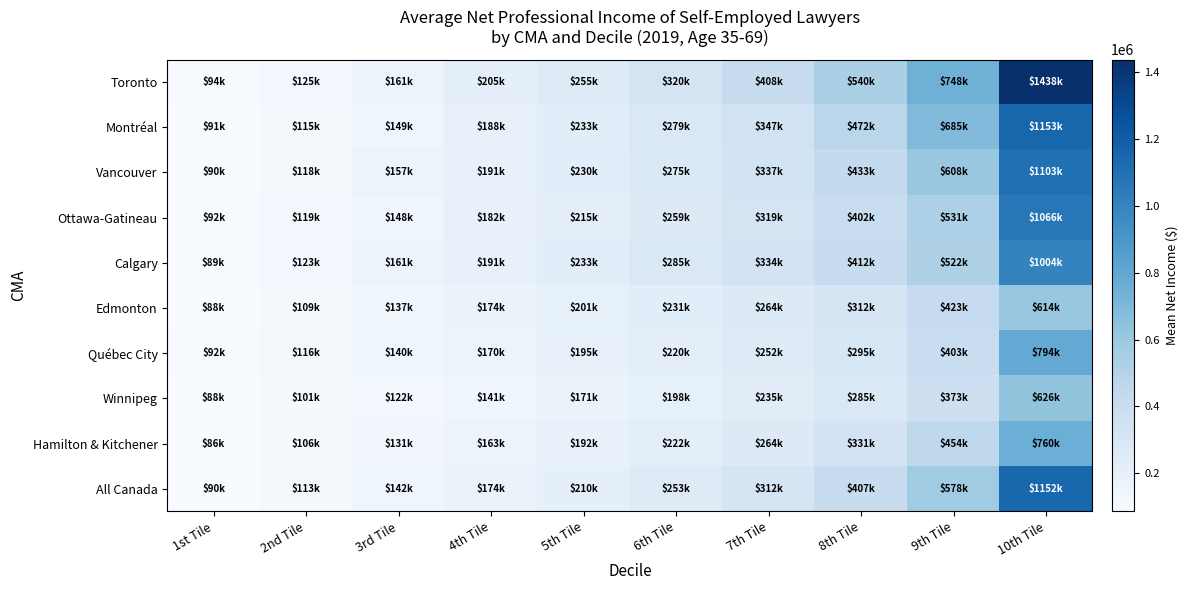

Which label corresponds to the largest value in the chart?

10th Tile